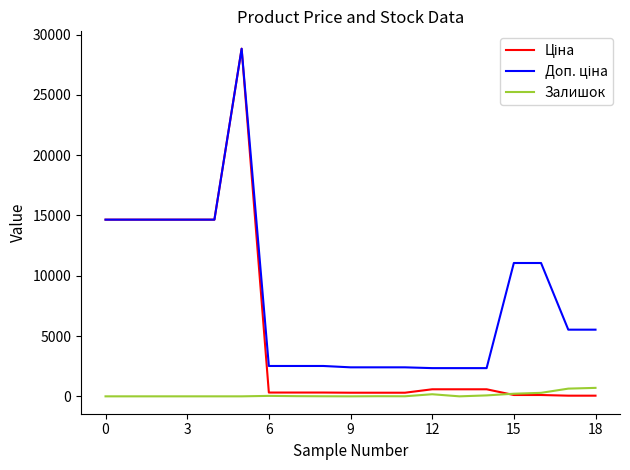

What is the maximum value shown in the chart?

28821.8